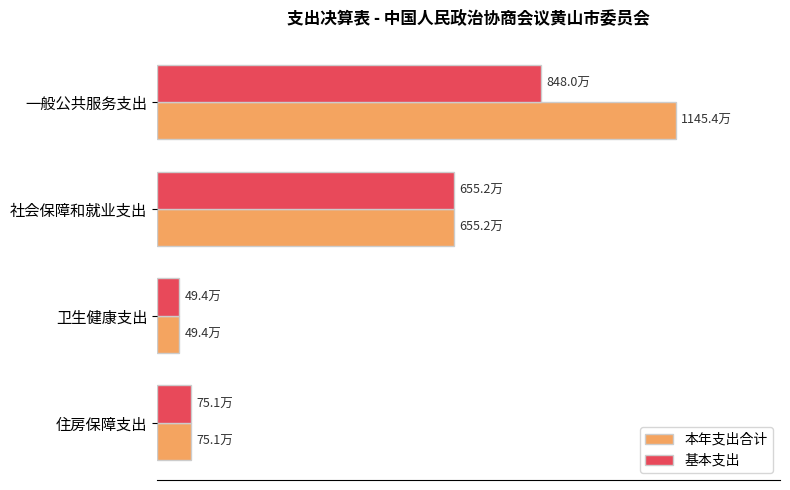

What are all the series names shown in the legend?

本年支出合计, 基本支出